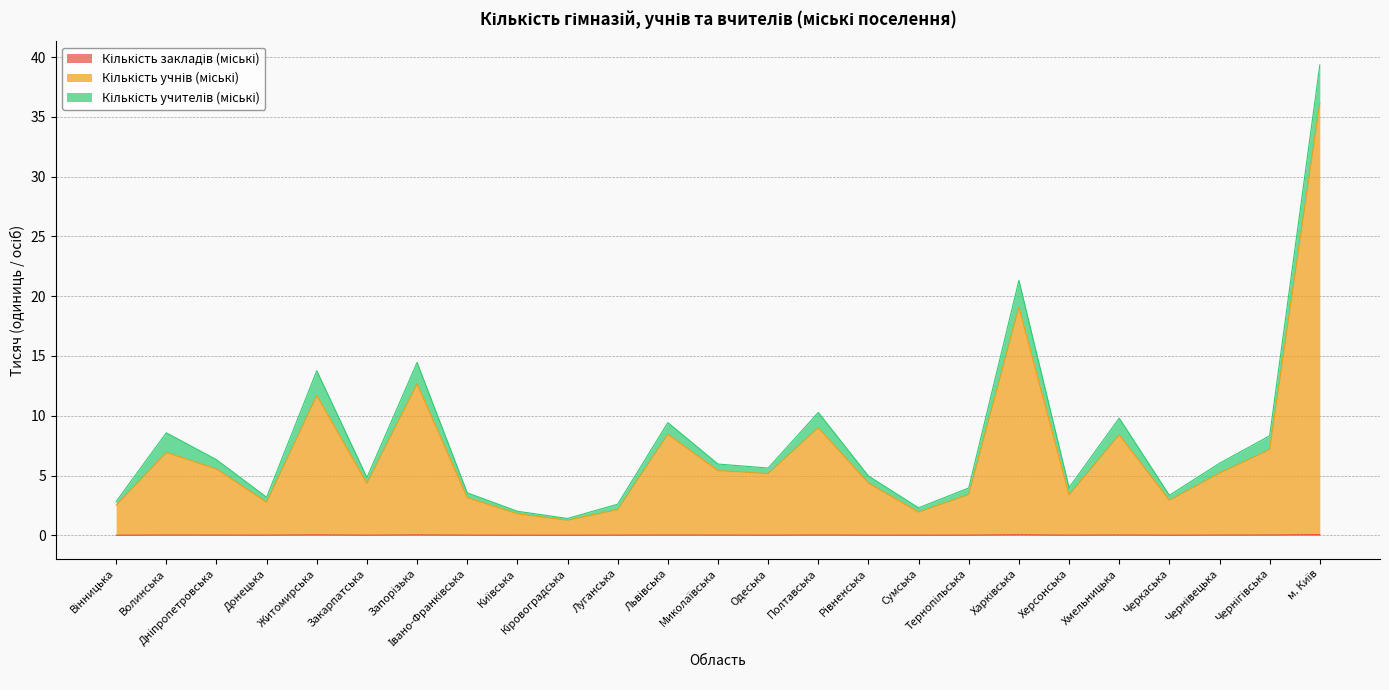

What is the sum of all Кількість закладів (міські) values?

0.5